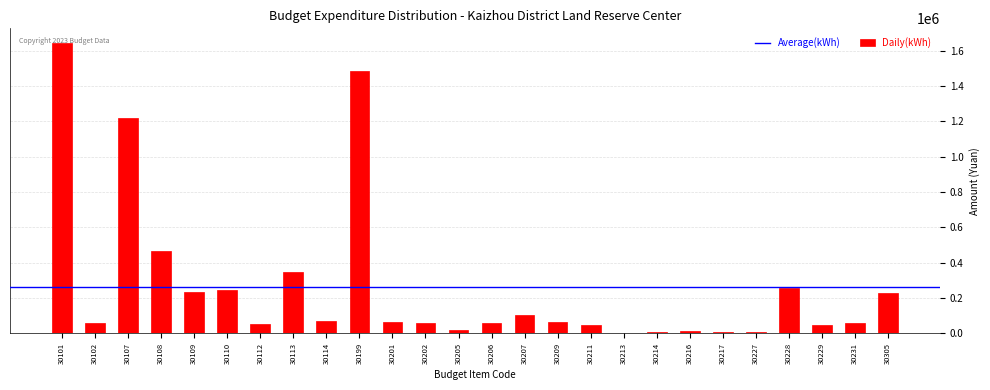

What is the change in value from 30107 to 30199?

+268260.0